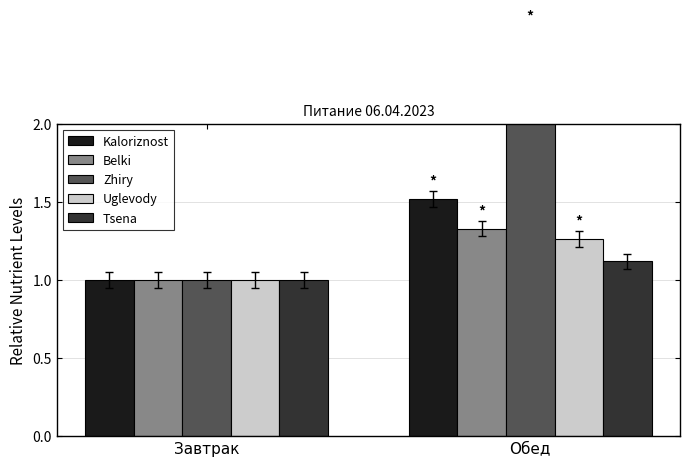

Reading left to right, what are all the values shown in this chart?

Kaloriznost: Завтрак=1.0	Обед=1.5
Belki: Завтрак=1.0	Обед=1.3
Zhiry: Завтрак=1.0	Обед=2.6
Uglevody: Завтрак=1.0	Обед=1.3
Tsena: Завтрак=1.0	Обед=1.1